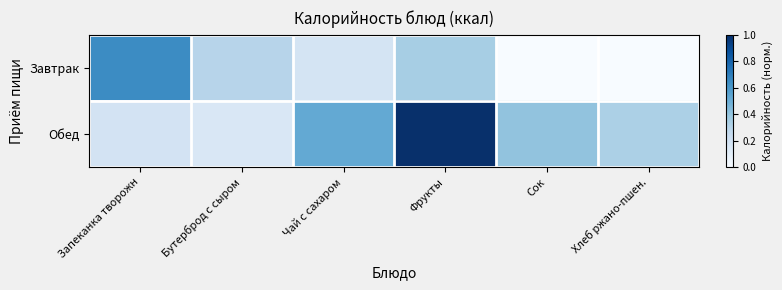

Reading left to right, transcribe all the data shown in this chart.

Завтрак: Запеканка творожн=0.6	Бутерброд с сыром=0.3	Чай с сахаром=0.2	Фрукты=0.3	Сок=0.0	Хлеб ржано-пшен.=0.0
Обед: Запеканка творожн=0.2	Бутерброд с сыром=0.2	Чай с сахаром=0.5	Фрукты=1.0	Сок=0.4	Хлеб ржано-пшен.=0.3